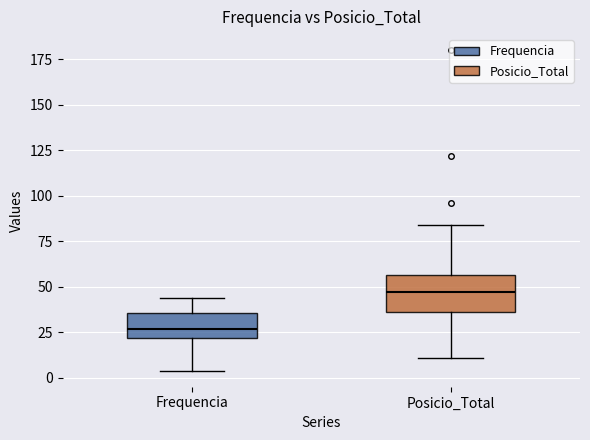

Reading left to right, read every box against the y-axis: the position of its median line, the range the box covers, and the ends of its whiskers. The values are not printed on the chart, so give them approximately, as read against the axis.

Frequencia: median 25, box 20 to 35, whiskers 5 to 45
Posicio_Total: median 45, box 35 to 55, whiskers 10 to 85